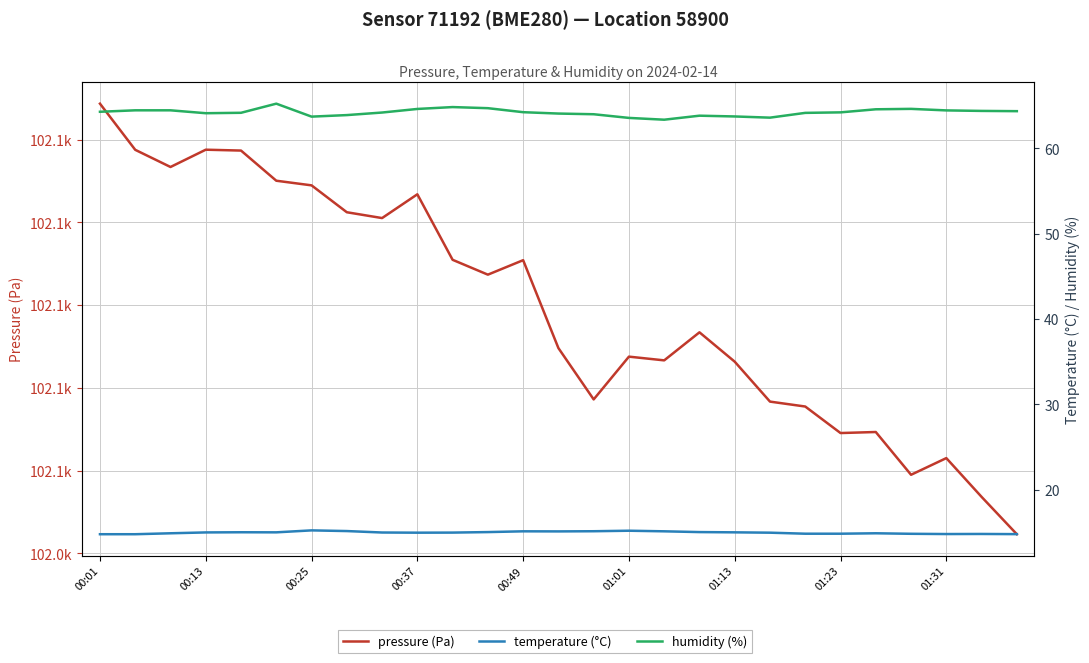

What is the difference between the temperature (°C) values at 22 and 21?

0.1